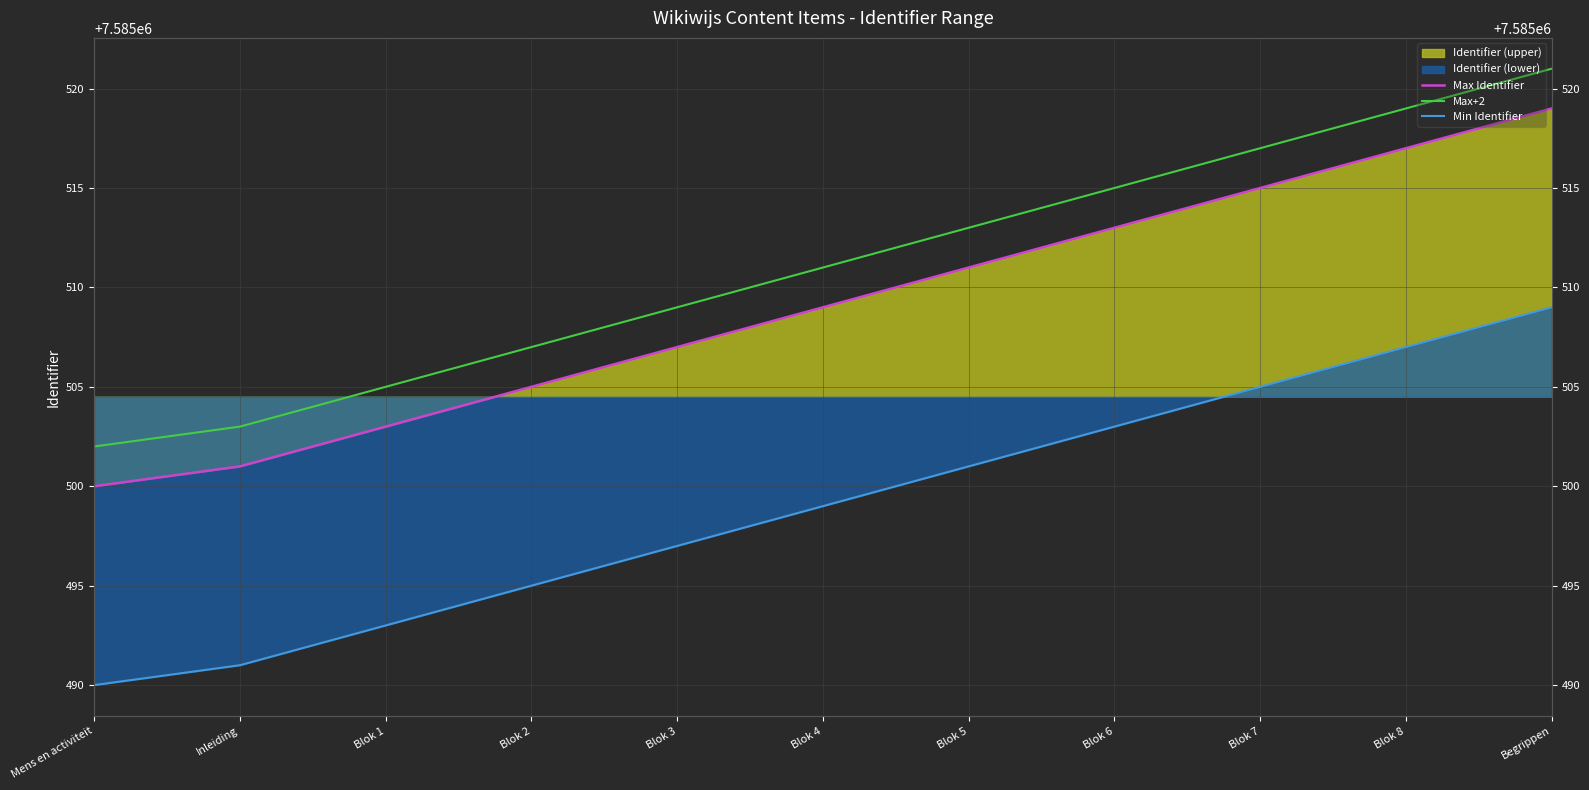

What is the value of the Max+2 point at the 8th from the left?

7585515